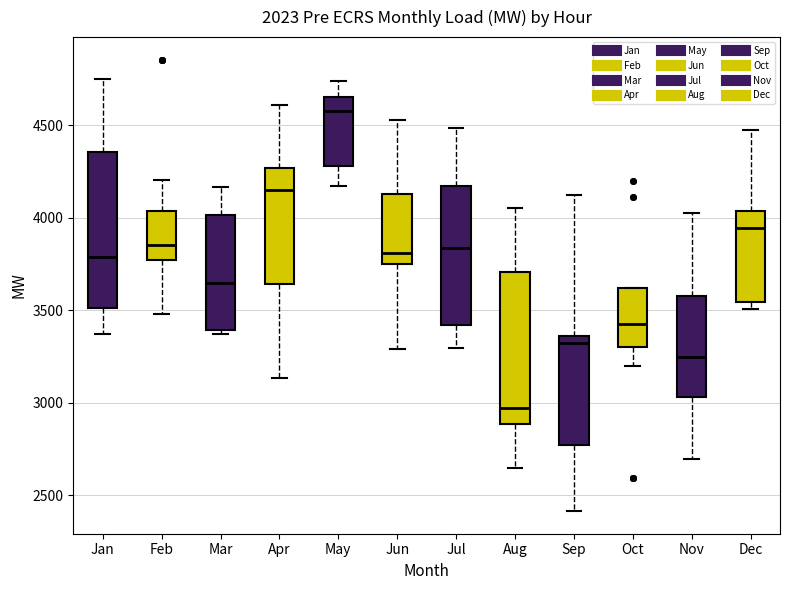

Reading left to right, read every box against the y-axis: the position of its median line, the range the box covers, and the ends of its whiskers. The values are not printed on the chart, so give them approximately, as read against the axis.

Jan: median 3800, box 3500 to 4350, whiskers 3350 to 4750
Feb: median 3850, box 3750 to 4050, whiskers 3500 to 4200
Mar: median 3650, box 3400 to 4000, whiskers 3350 to 4150
Apr: median 4150, box 3650 to 4250, whiskers 3150 to 4600
May: median 4600, box 4300 to 4650, whiskers 4150 to 4750
Jun: median 3800, box 3750 to 4150, whiskers 3300 to 4550
Jul: median 3850, box 3400 to 4150, whiskers 3300 to 4500
Aug: median 2950, box 2900 to 3700, whiskers 2650 to 4050
Sep: median 3300, box 2750 to 3350, whiskers 2400 to 4150
Oct: median 3450, box 3300 to 3600, whiskers 3200 to 3600
Nov: median 3250, box 3050 to 3550, whiskers 2700 to 4000
Dec: median 3950, box 3550 to 4050, whiskers 3500 to 4500